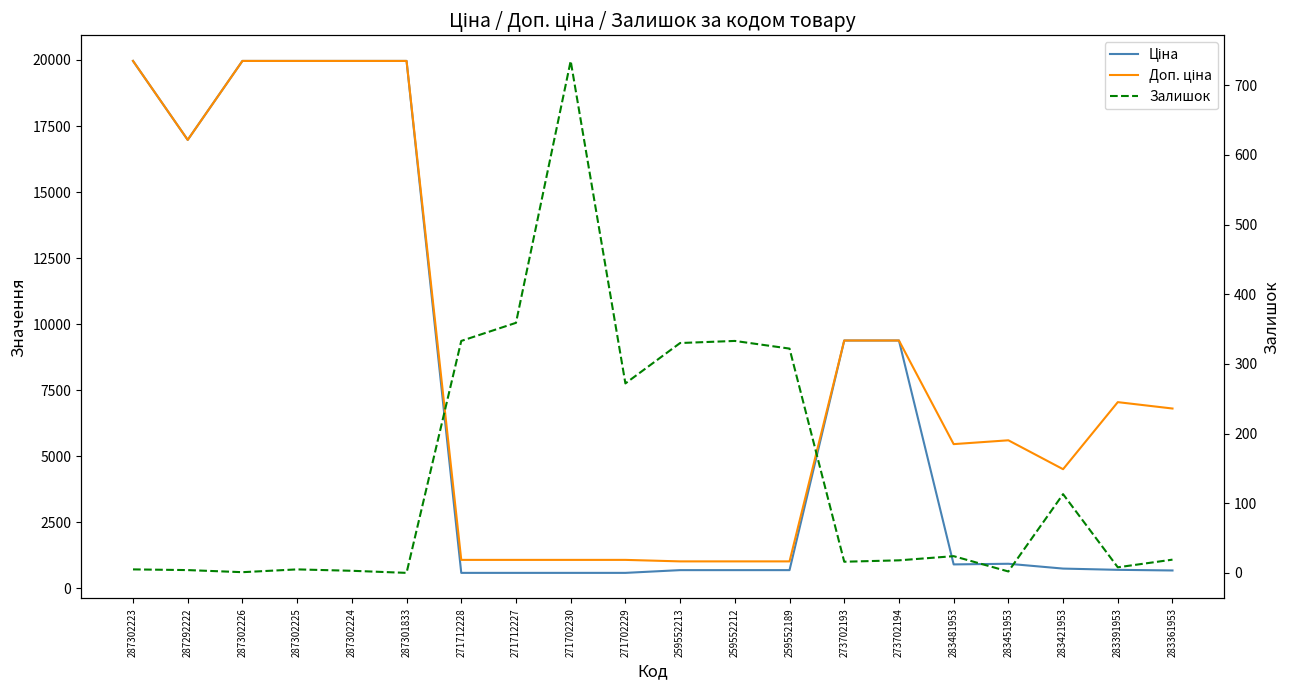

What are all the series names shown in the legend?

Ціна, Доп. ціна, Залишок